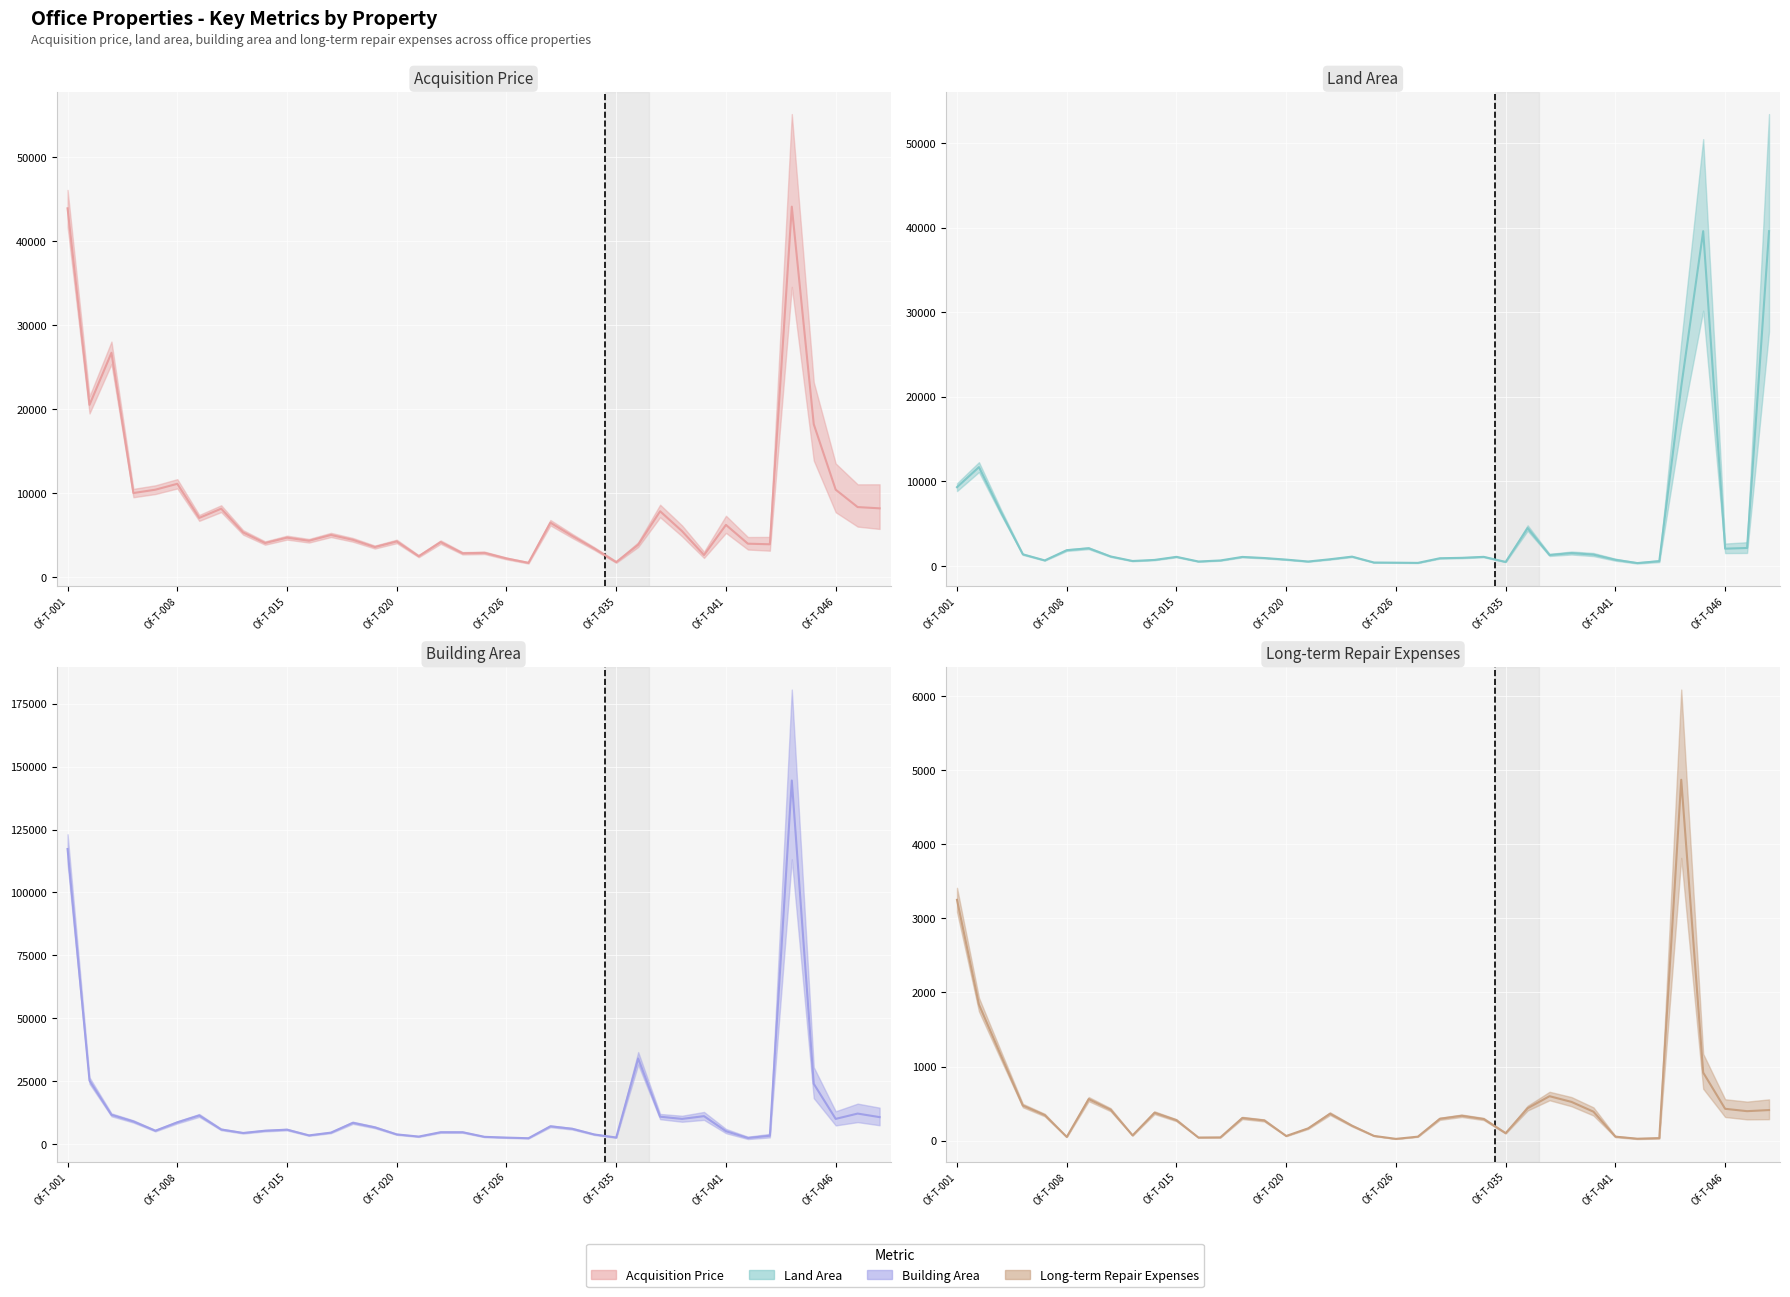

What is the difference between the highest and lowest values at 19?

2867.2